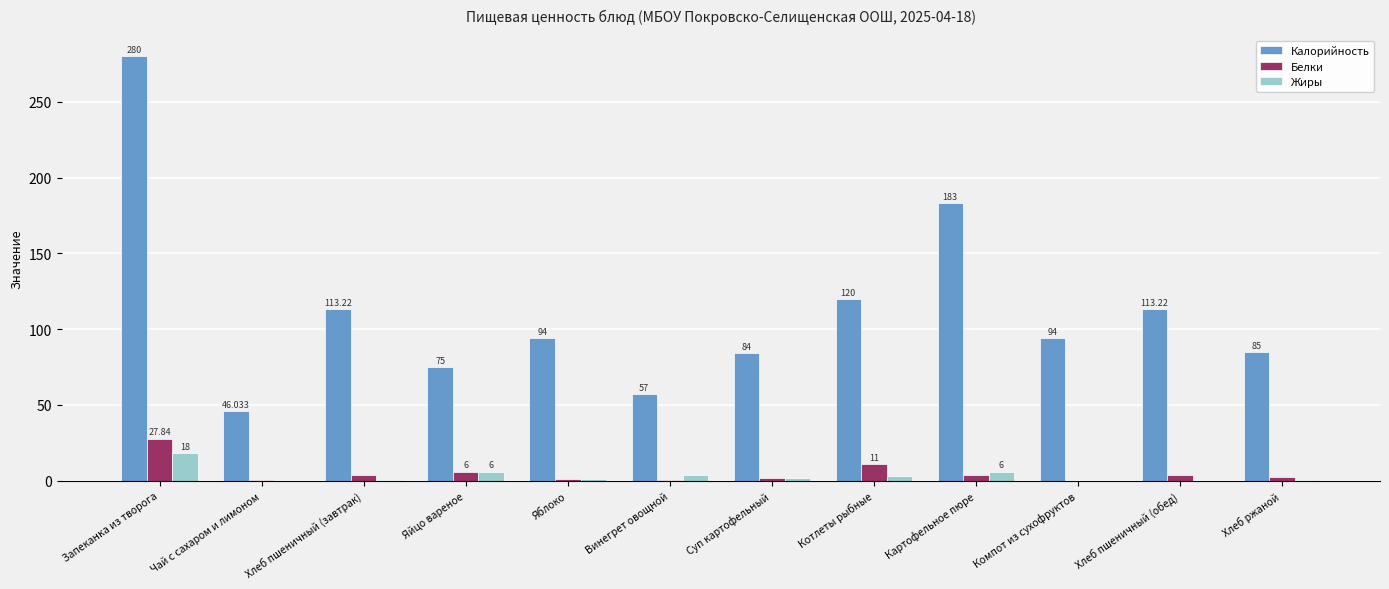

Where does the Калорийность series first go above 94?

Запеканка из творога